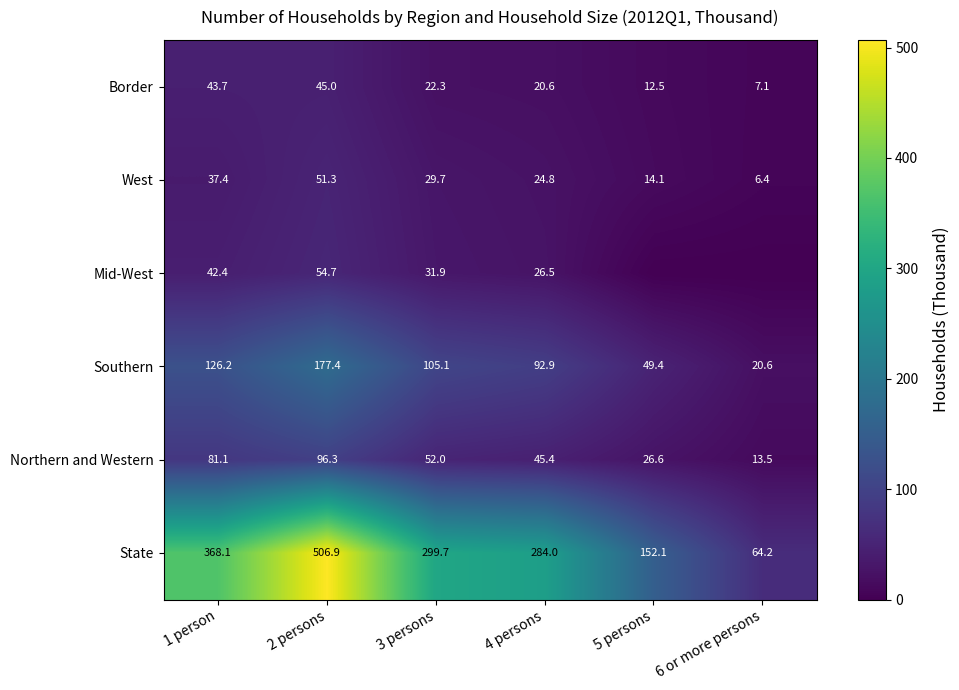

Between 2 persons and 5 persons, which is larger?

2 persons